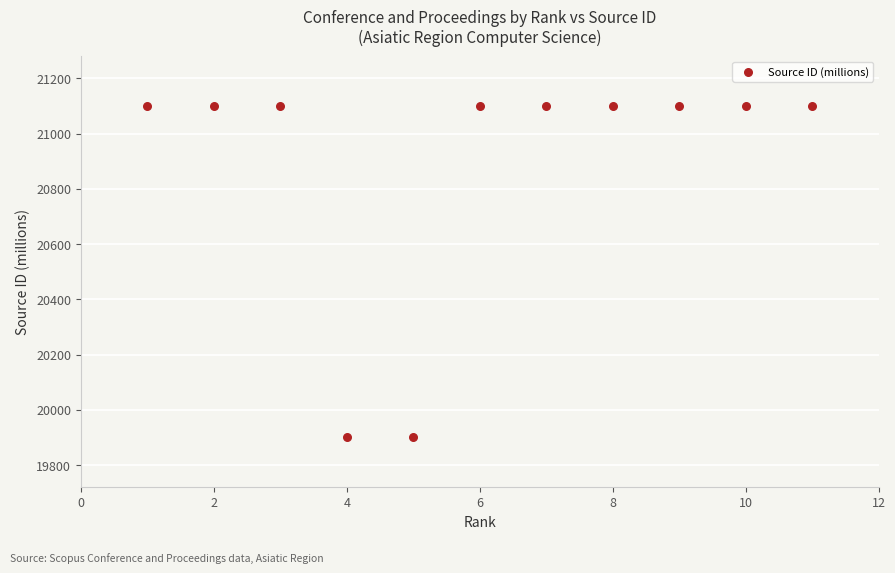

What is the range of X values (max minus min)?

10.0